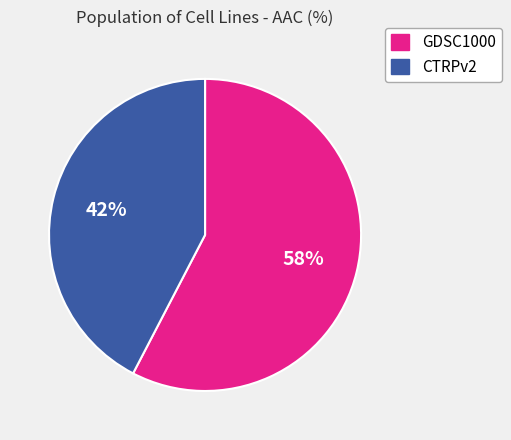

Which slice represents more than half of the pie?

GDSC1000